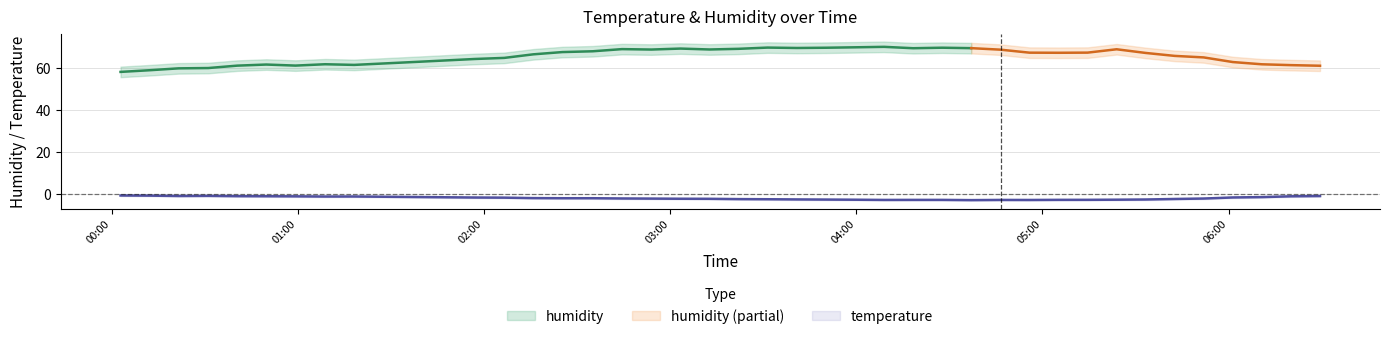

What is the value of the 3rd point from the left?

-0.8